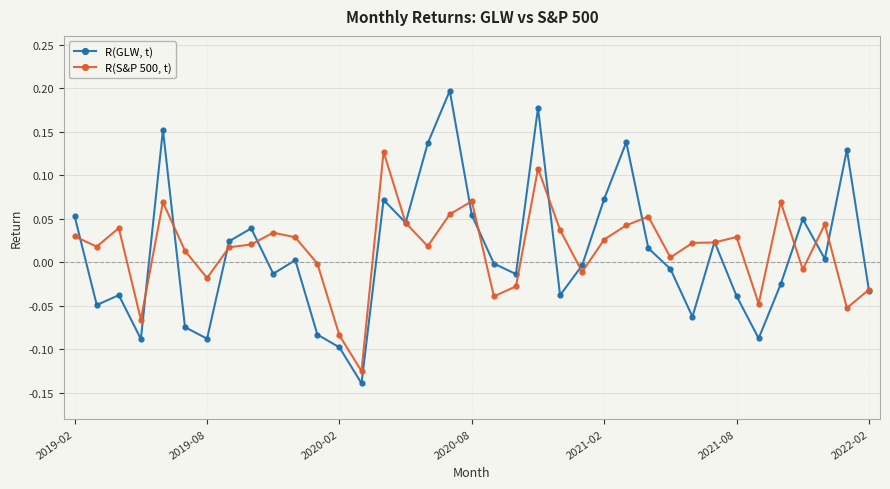

Rank the series by their average value, from lowest to highest.

R(GLW, t), R(S&P 500, t)